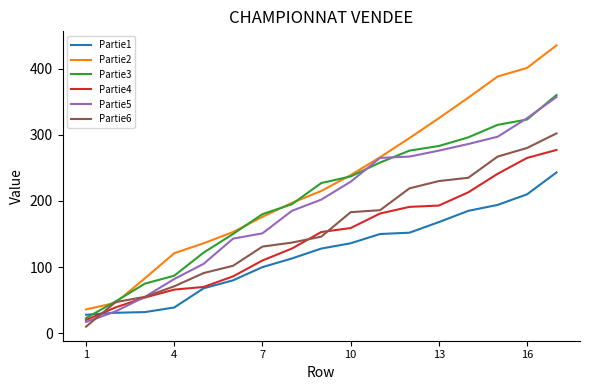

What is the minimum value for Partie5?

17